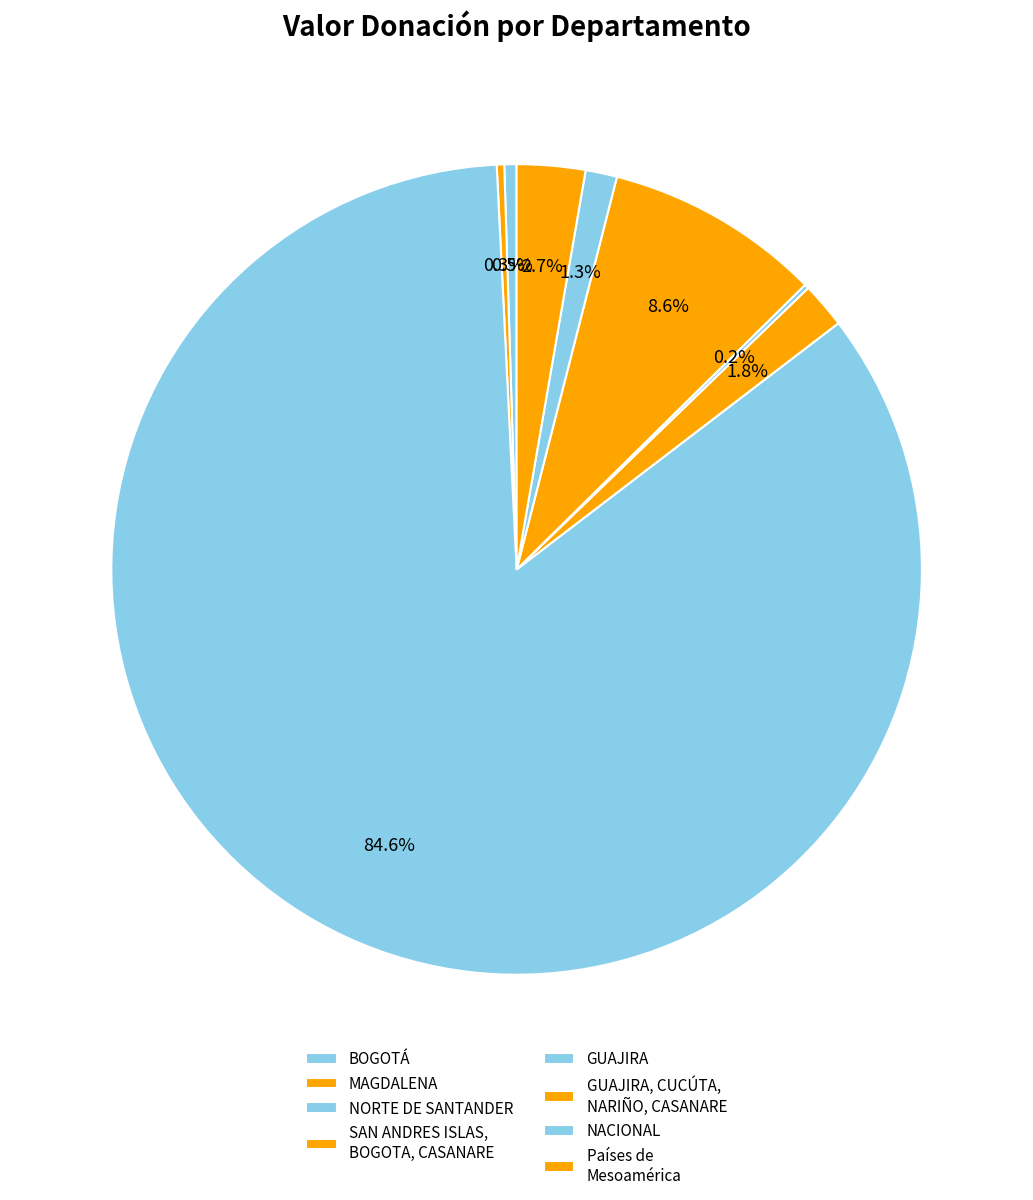

Which slice is the largest?

NORTE DE SANTANDER